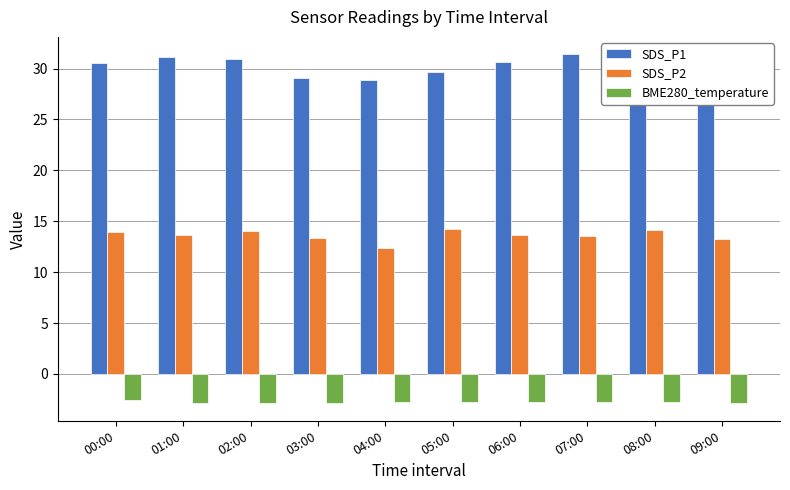

List the series in order of their overall mean, lowest first.

BME280_temperature, SDS_P2, SDS_P1